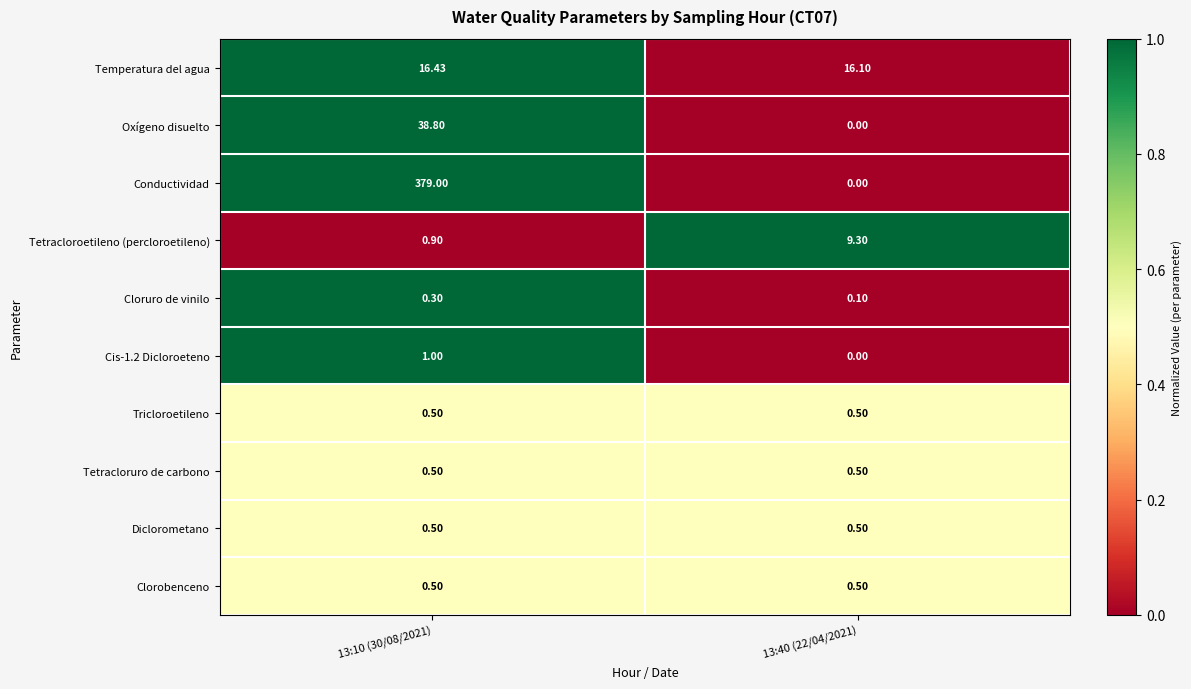

Between 13:10 (30/08/2021) and 13:40 (22/04/2021), which series saw the biggest shift?

Conductividad